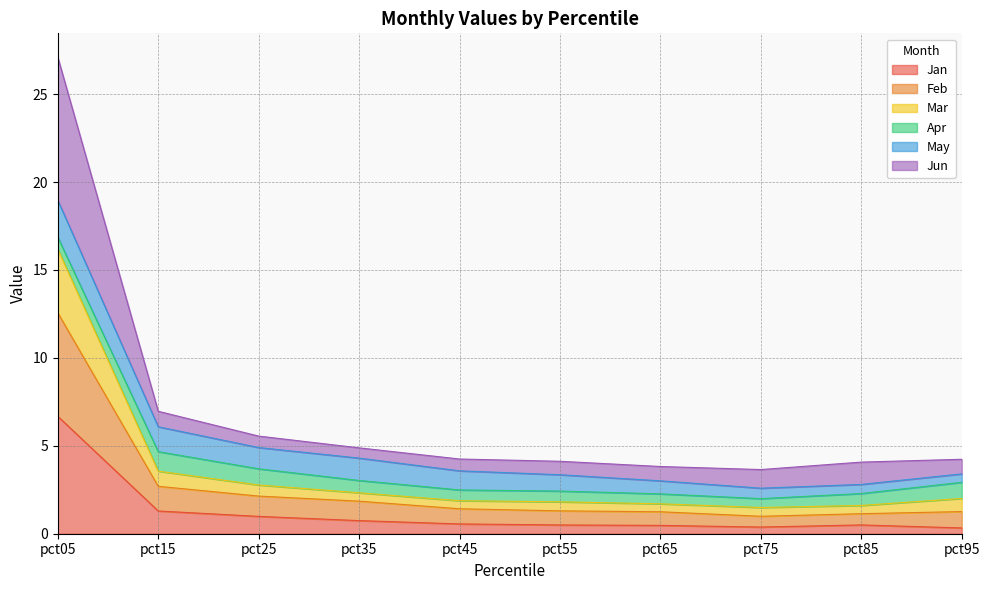

What value does the Jan series have at pct15?

1.3